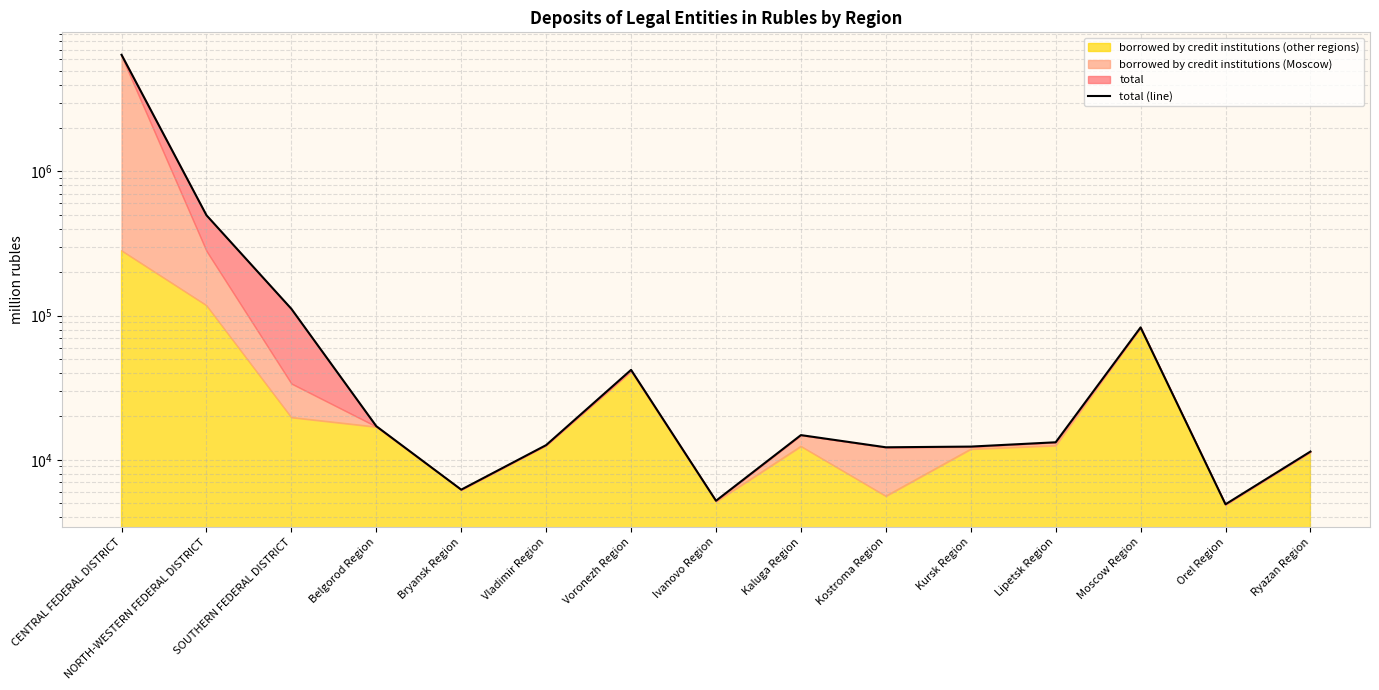

What is the label of the 10th point from the left?

Kostroma Region